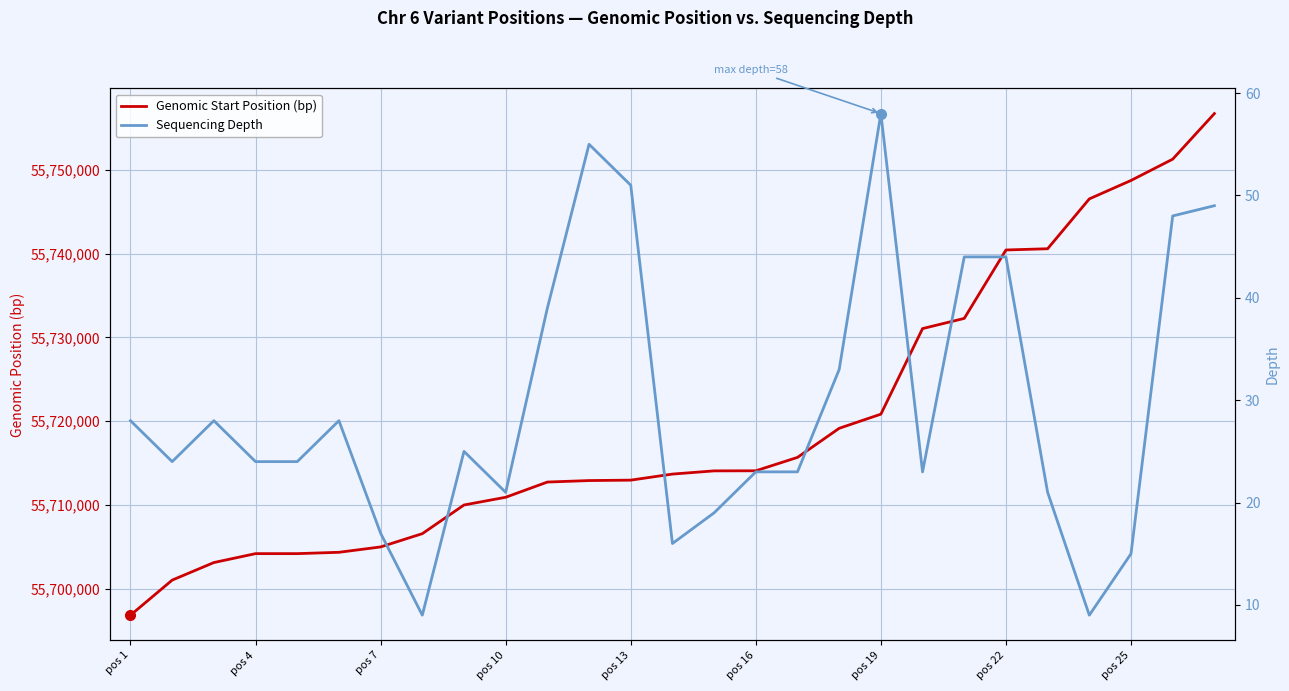

Between 25 and 11, which is larger?

25